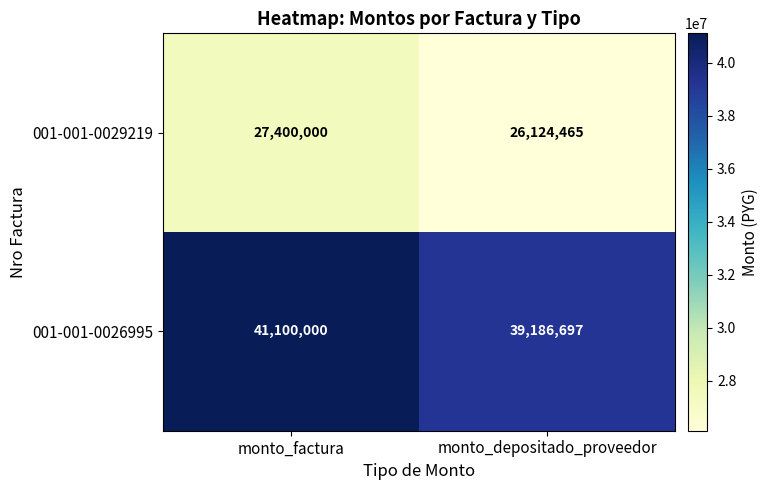

Rank the series by their average value, from highest to lowest.

001-001-0026995, 001-001-0029219